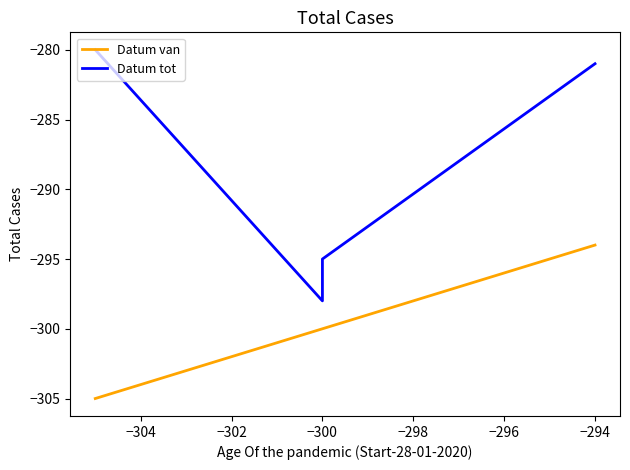

True or false: Datum van and Datum tot cross at least once.

False